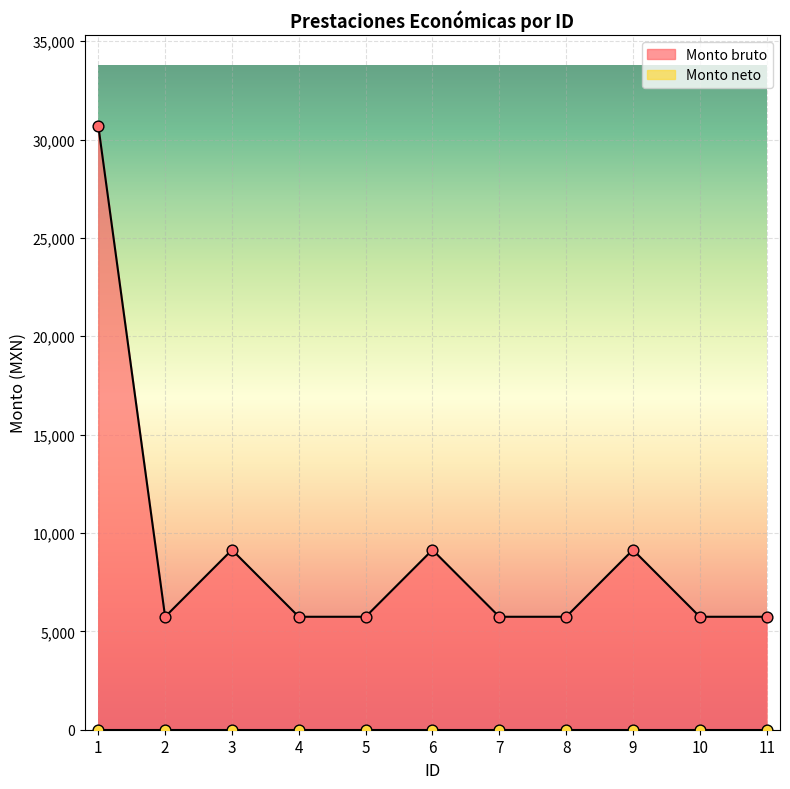

What is the ratio of the value at 4 to the value at 9?

0.6